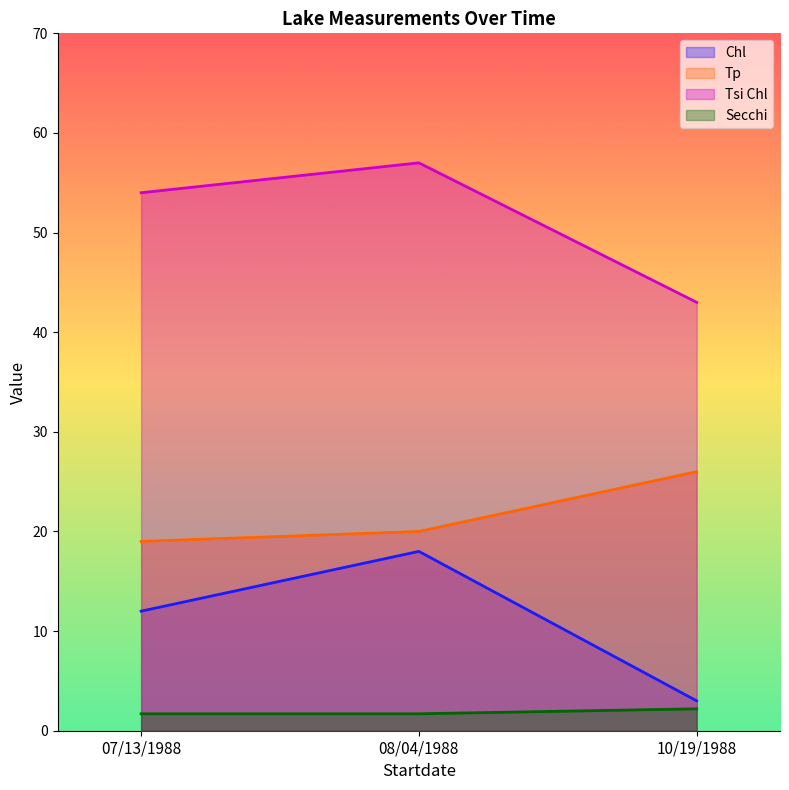

The value of Tsi Chl at 10/19/1988 is 67.9. True or false?

False